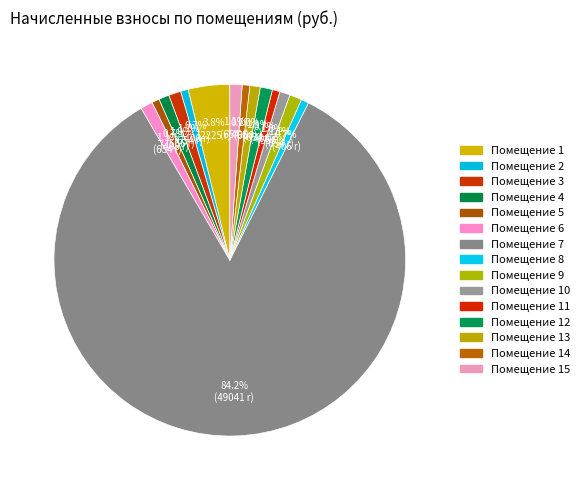

Which slice is the largest?

7